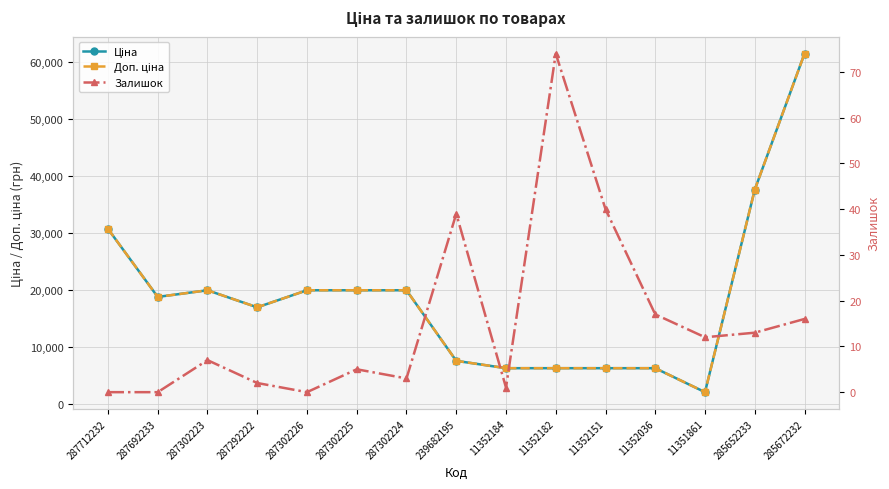

Reading left to right, transcribe all the data shown in this chart.

Ціна: 287712232=30717.1	287692233=18796.8	287302223=19964.2	287292222=16976.3	287302226=19964.2	287302225=19964.2	287302224=19964.2	239682195=7596.5	11352184=6308.8	11352182=6308.8	11352151=6308.8	11352036=6308.8	11351861=2108.4	285652233=37593.6	285672232=61434.3
Доп. ціна: 287712232=30717.1	287692233=18796.8	287302223=19964.2	287292222=16976.3	287302226=19964.2	287302225=19964.2	287302224=19964.2	239682195=7596.5	11352184=6308.8	11352182=6308.8	11352151=6308.8	11352036=6308.8	11351861=2108.0	285652233=37593.6	285672232=61434.3
Залишок: 287712232=0.0	287692233=0.0	287302223=7.0	287292222=2.0	287302226=0.0	287302225=5.0	287302224=3.0	239682195=39.0	11352184=1.0	11352182=74.0	11352151=40.0	11352036=17.0	11351861=12.0	285652233=13.0	285672232=16.0